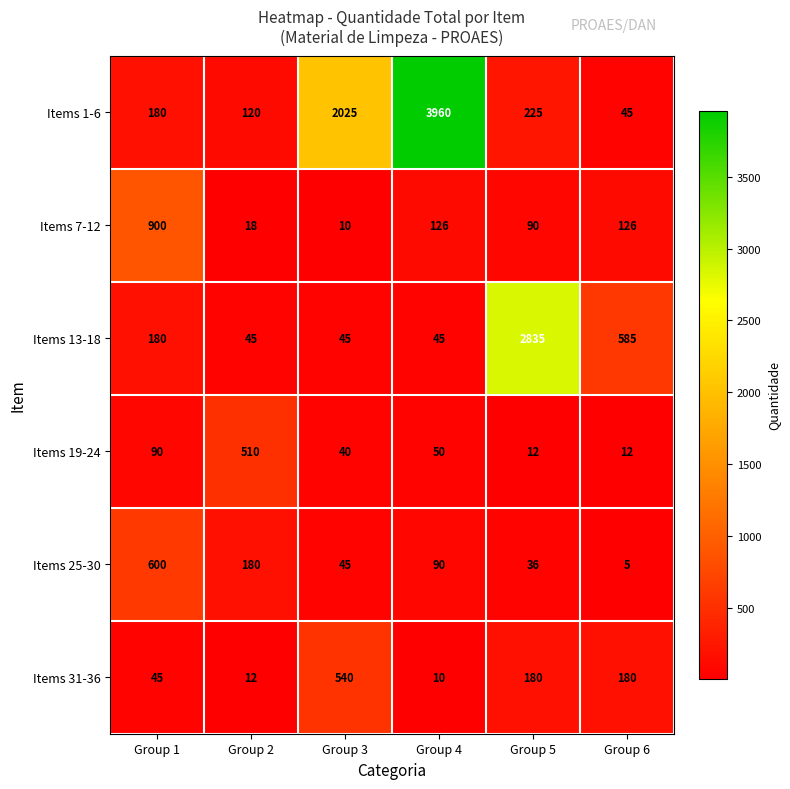

What is the spread (max minus min) of values at Group 1?

855